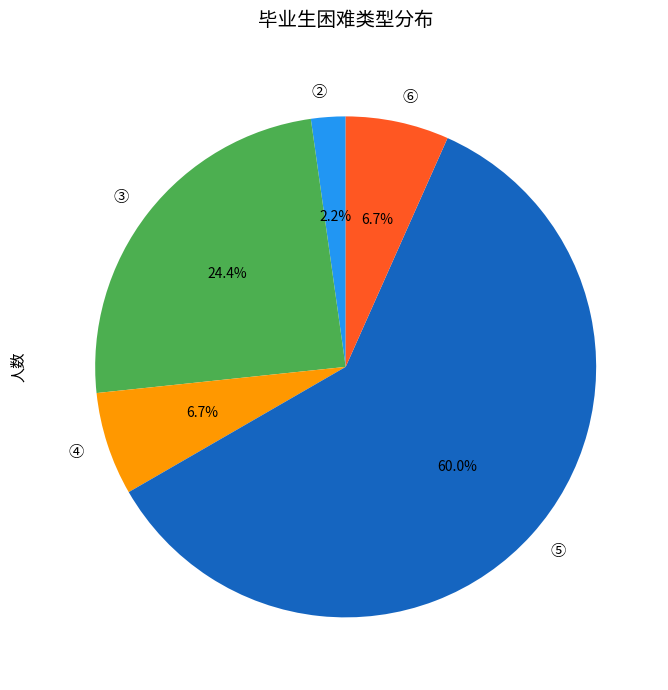

To the nearest percent, what portion does ③ represent?

24%